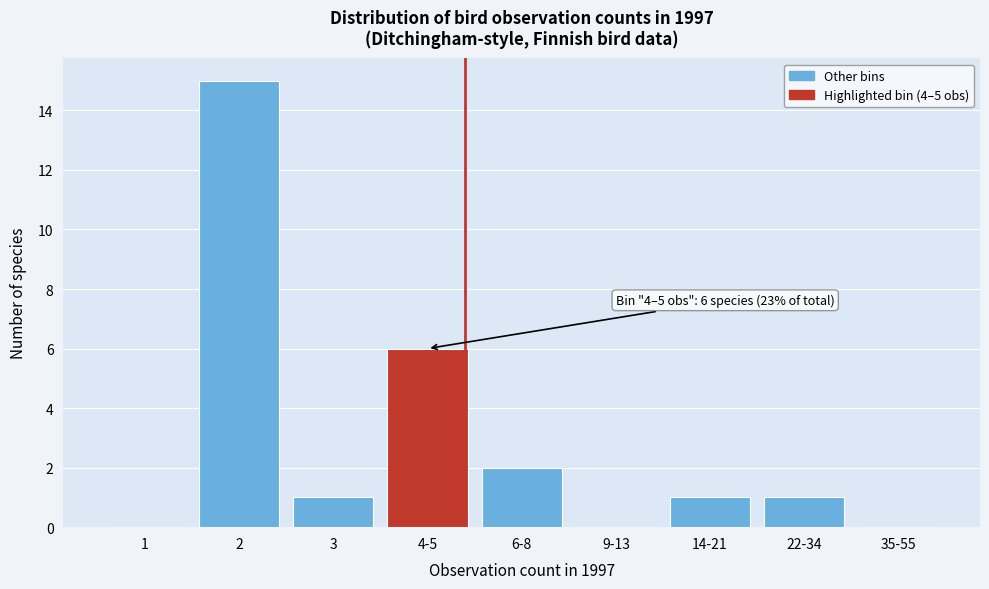

Reading left to right, list all the values displayed in this chart.

1=0	2=15	3=1	4-5=6	6-8=2	9-13=0	14-21=1	22-34=1	35-55=0